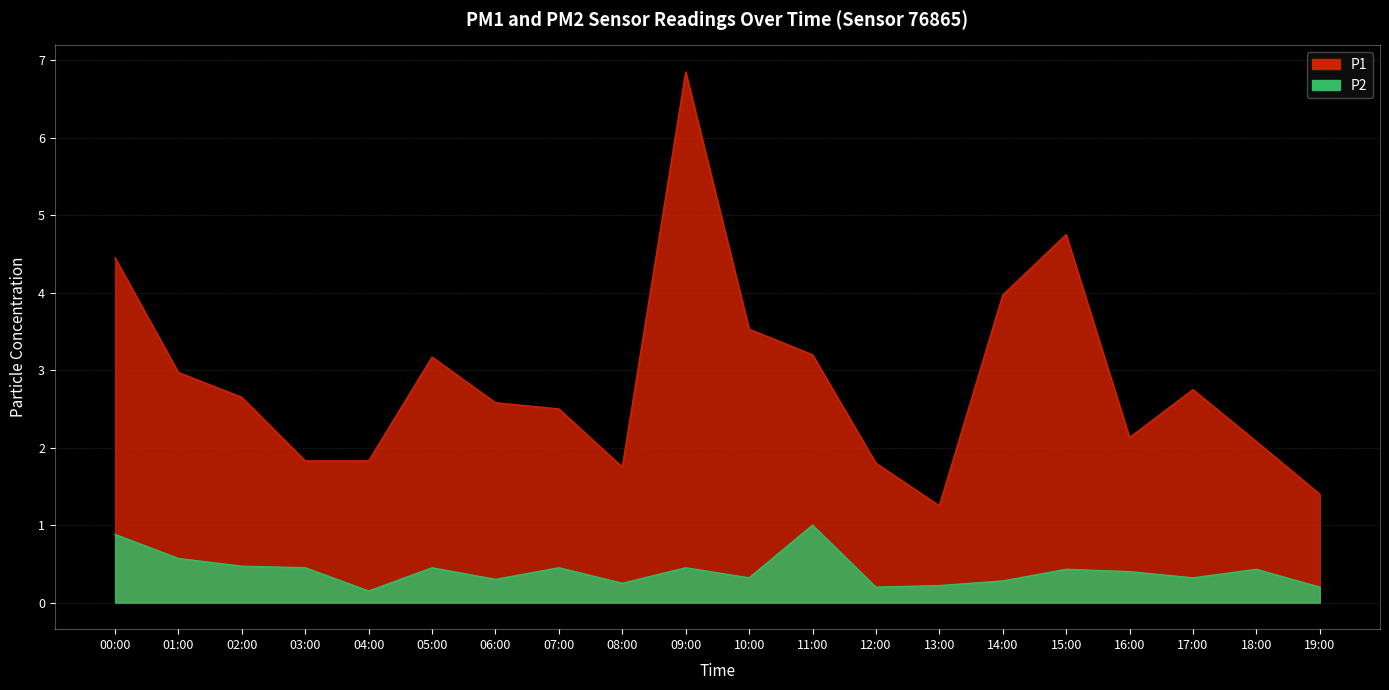

At which label does P1 first exceed 2?

00:00